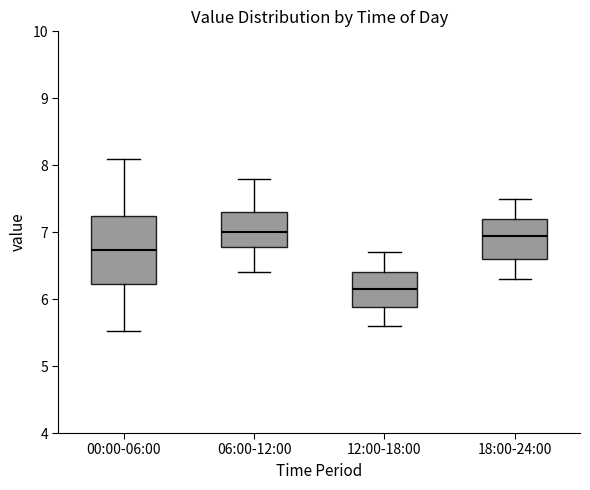

Reading left to right, transcribe this box plot: for each box, give where its median line is, the range the box spans, and where its two whiskers end, as read against the y-axis. The values are not printed on the chart, so give them approximately, as read against the axis.

00:00-06:00: median 6.7, box 6.2 to 7.2, whiskers 5.5 to 8.1
06:00-12:00: median 7.0, box 6.8 to 7.3, whiskers 6.4 to 7.8
12:00-18:00: median 6.2, box 5.9 to 6.4, whiskers 5.6 to 6.7
18:00-24:00: median 7.0, box 6.6 to 7.2, whiskers 6.3 to 7.5